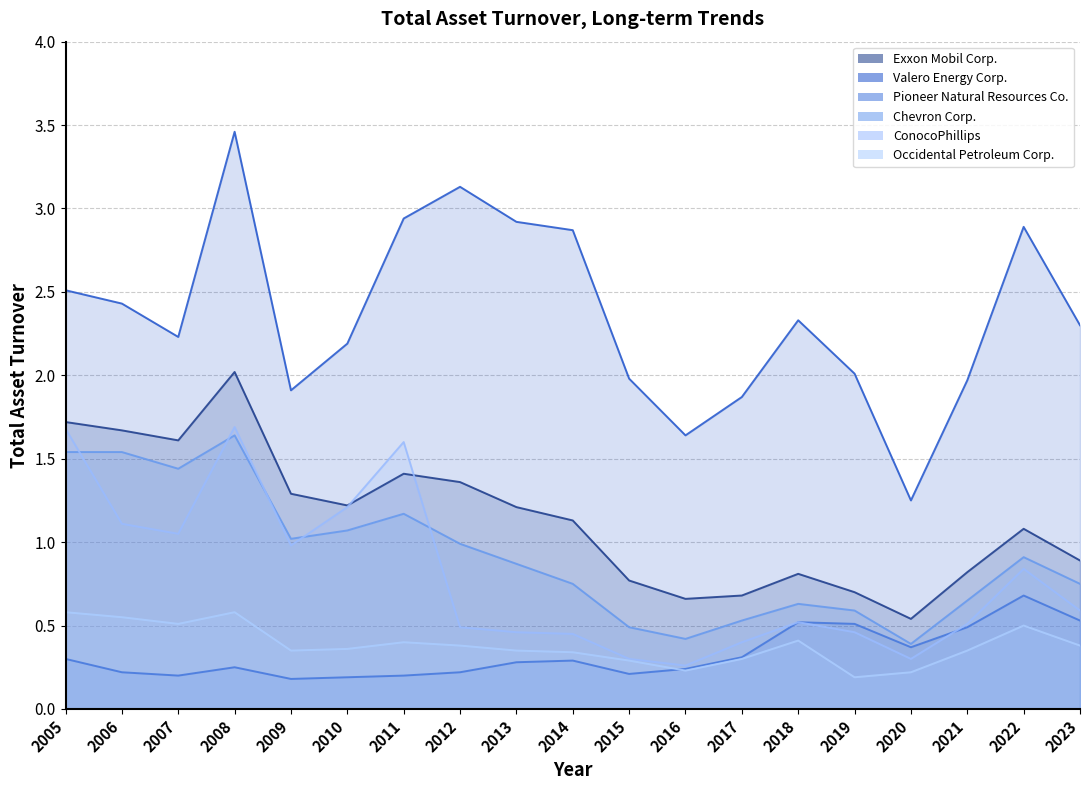

What is the total value across all series at 2020?

3.1